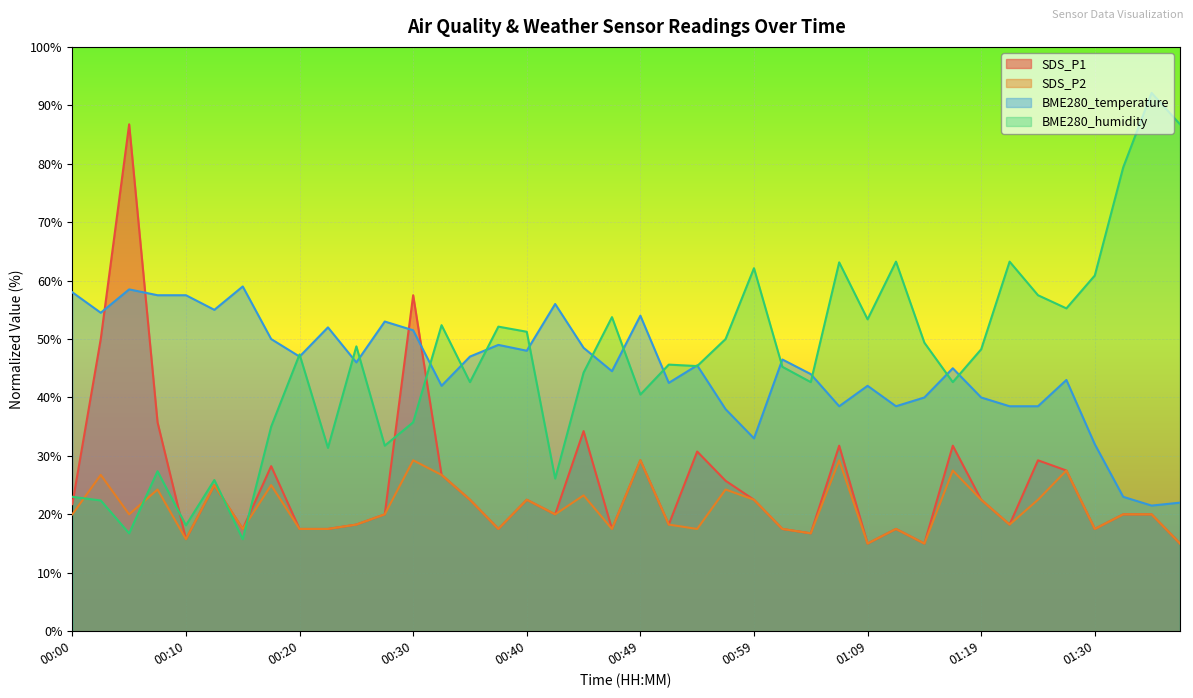

Which series has the largest total across all categories?

BME280_humidity